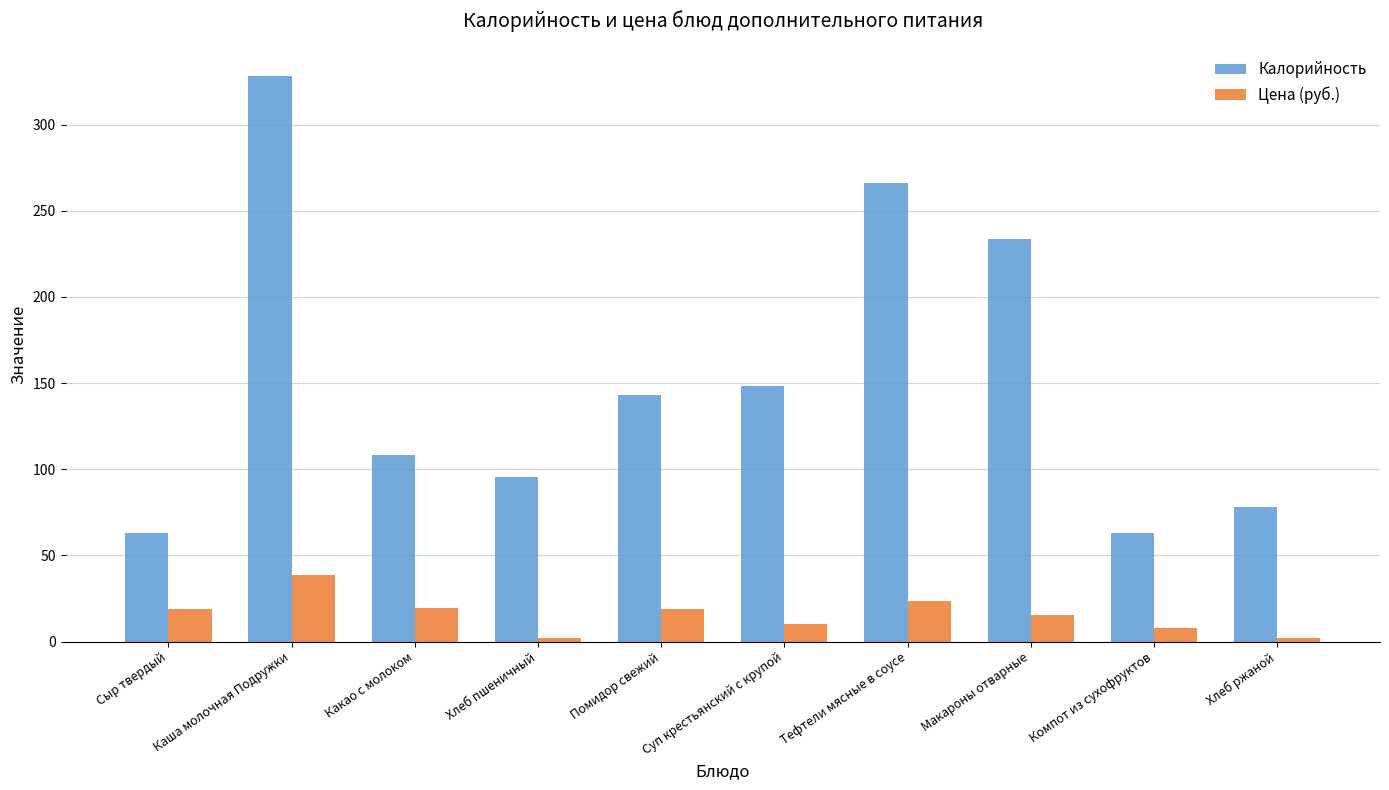

What is the average value of the Калорийность series?

152.8